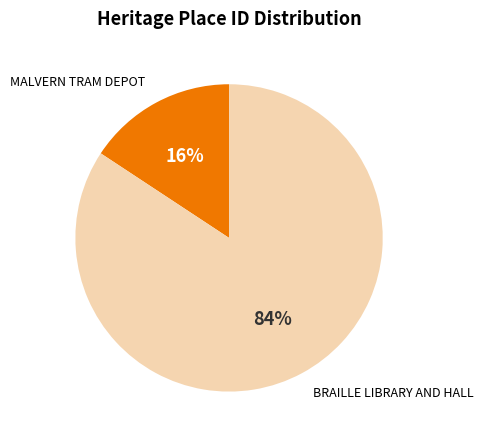

To the nearest percent, what is the average slice percentage?

50%